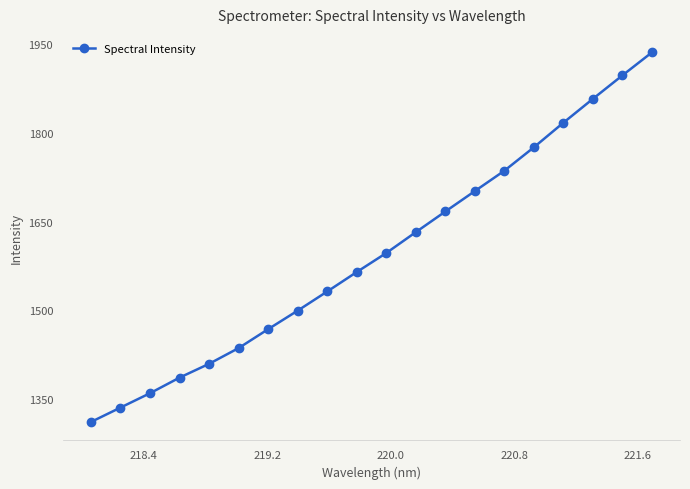

What is the difference between the maximum and minimum values?

624.1